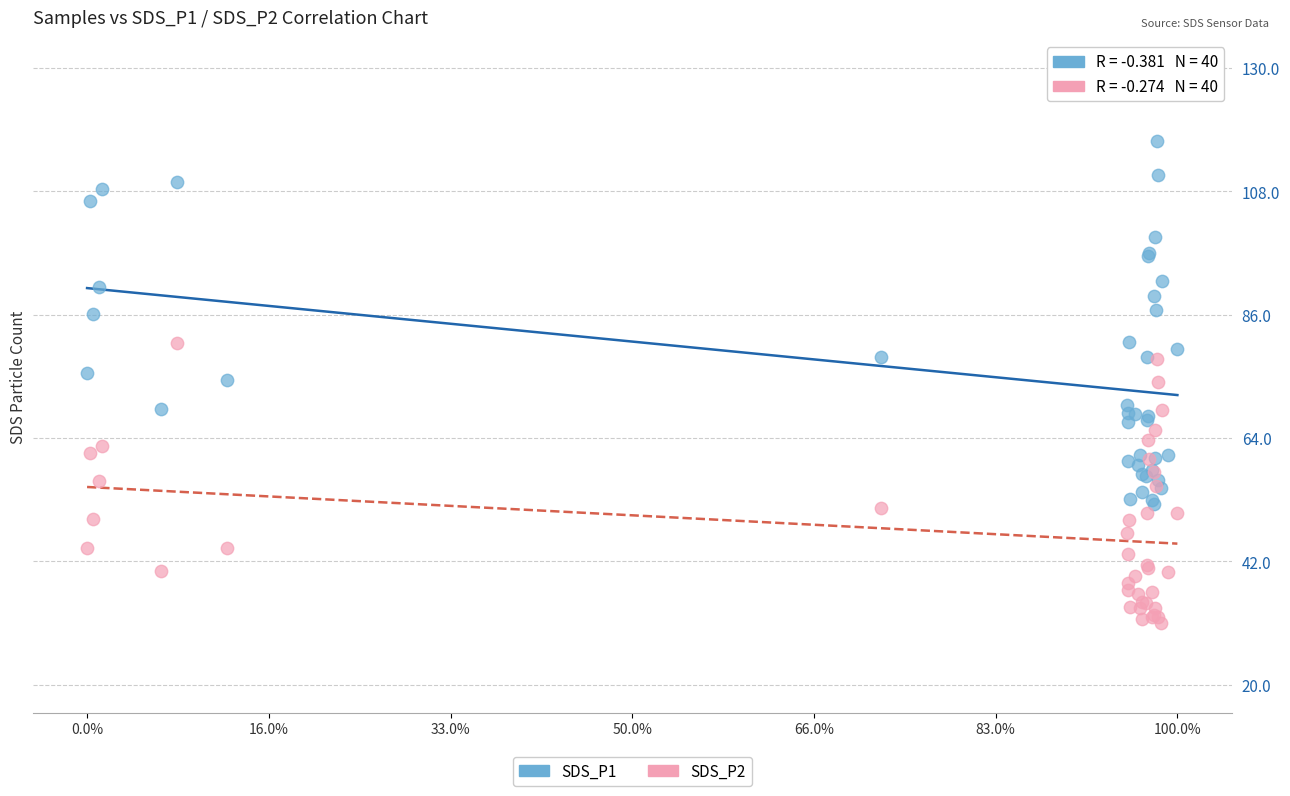

What is the X range (max minus min) for the scatter plot?

1.0